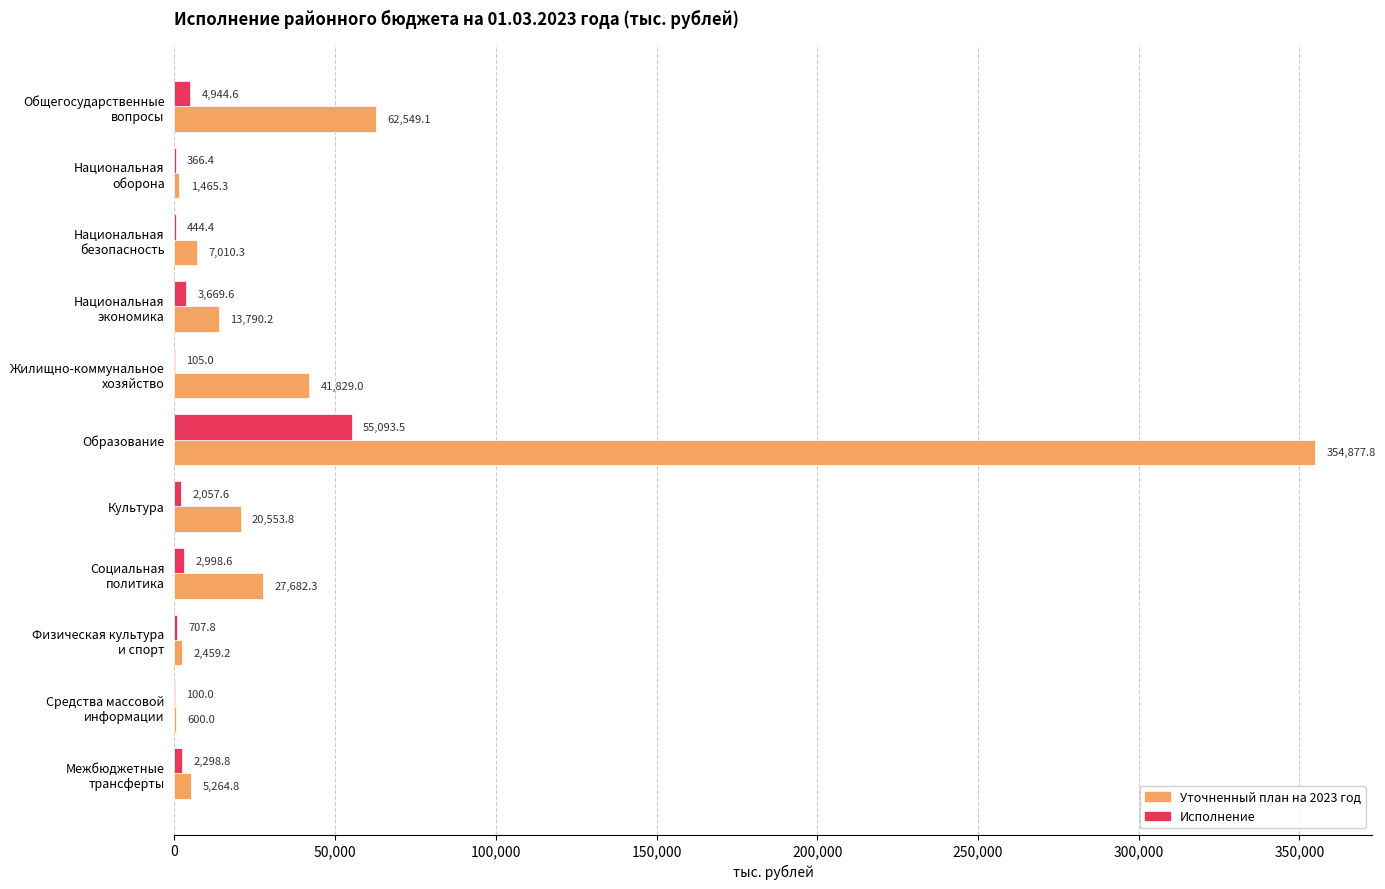

What is the maximum value for Исполнение?

55093.5